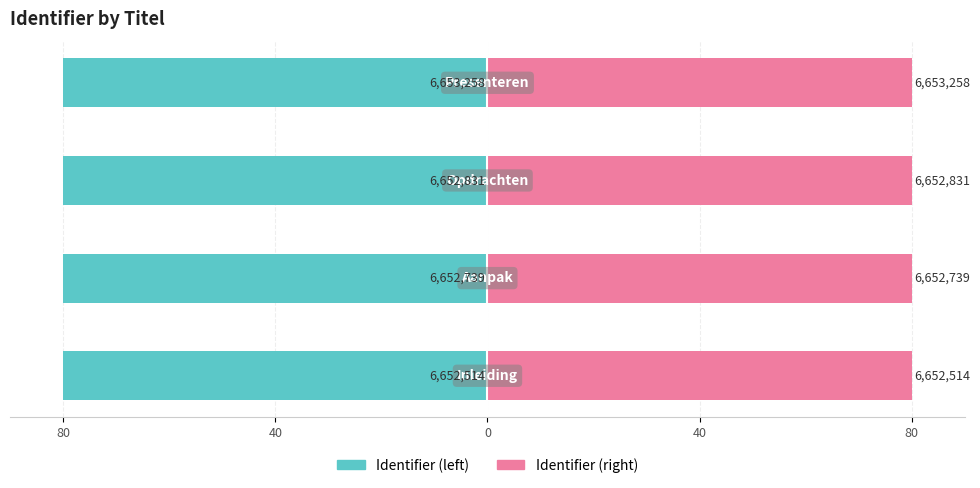

Reading left to right, extract all data points from this chart.

Identifier (left): 80=-80.0	40=-80.0	0=-80.0	40=-80.0
Identifier (right): 80=80.0	40=80.0	0=80.0	40=80.0